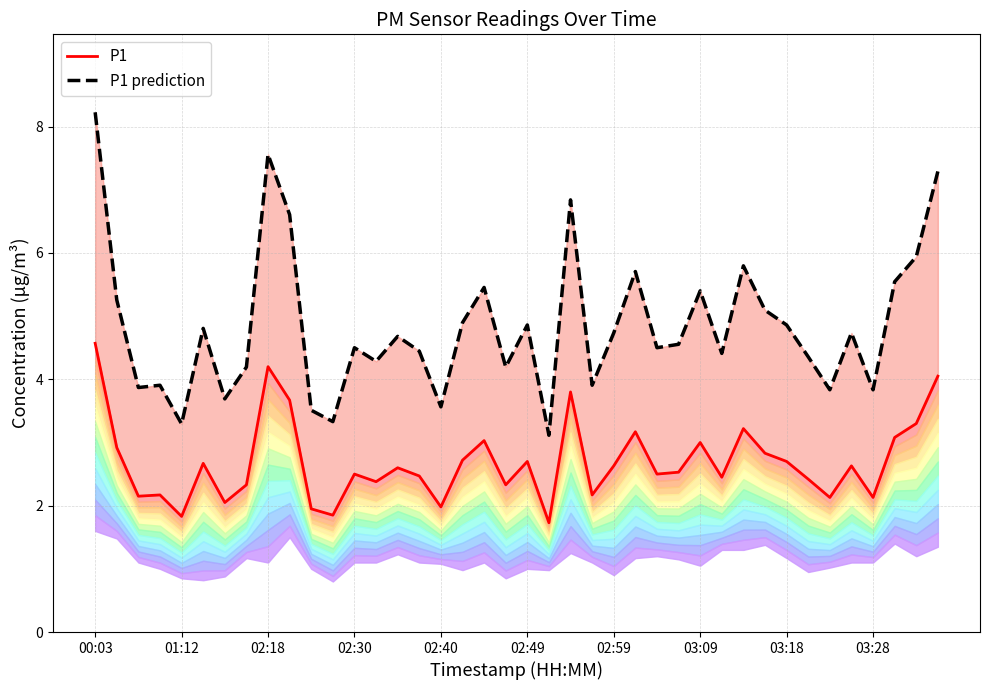

At which category does the chart reach its peak across all series?

00:03